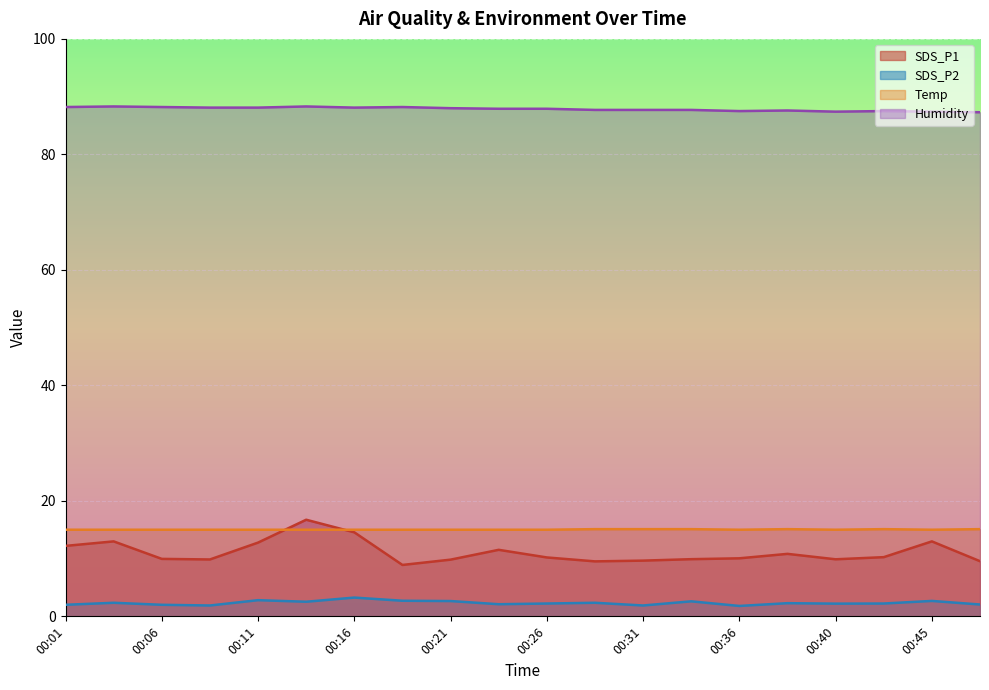

At how many categories does at least one series exceed 28?

20